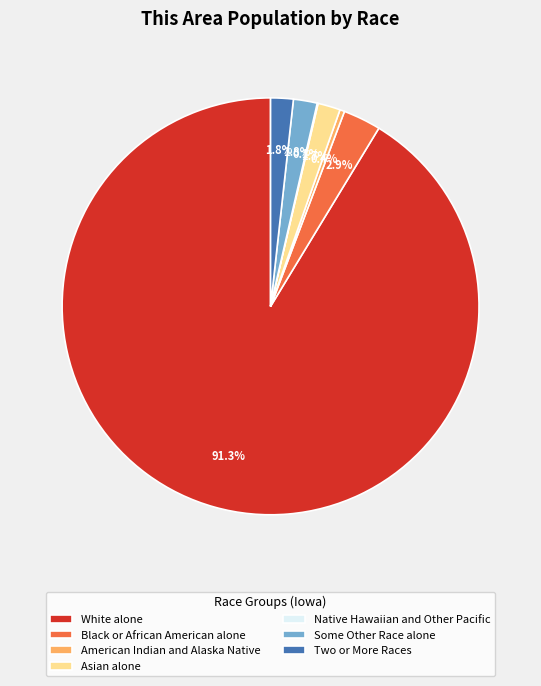

How much of the chart is everything except Some Other Race alone?

98.2%